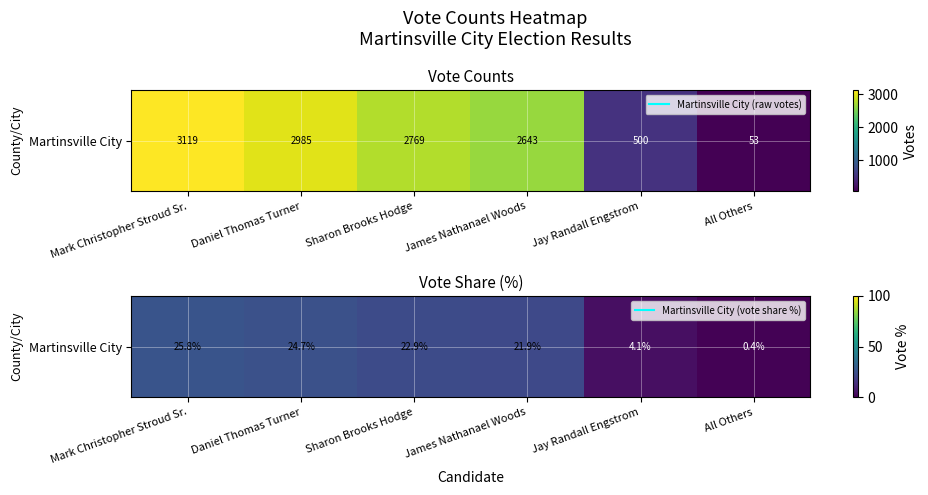

What is the maximum value shown in the chart?

25.8